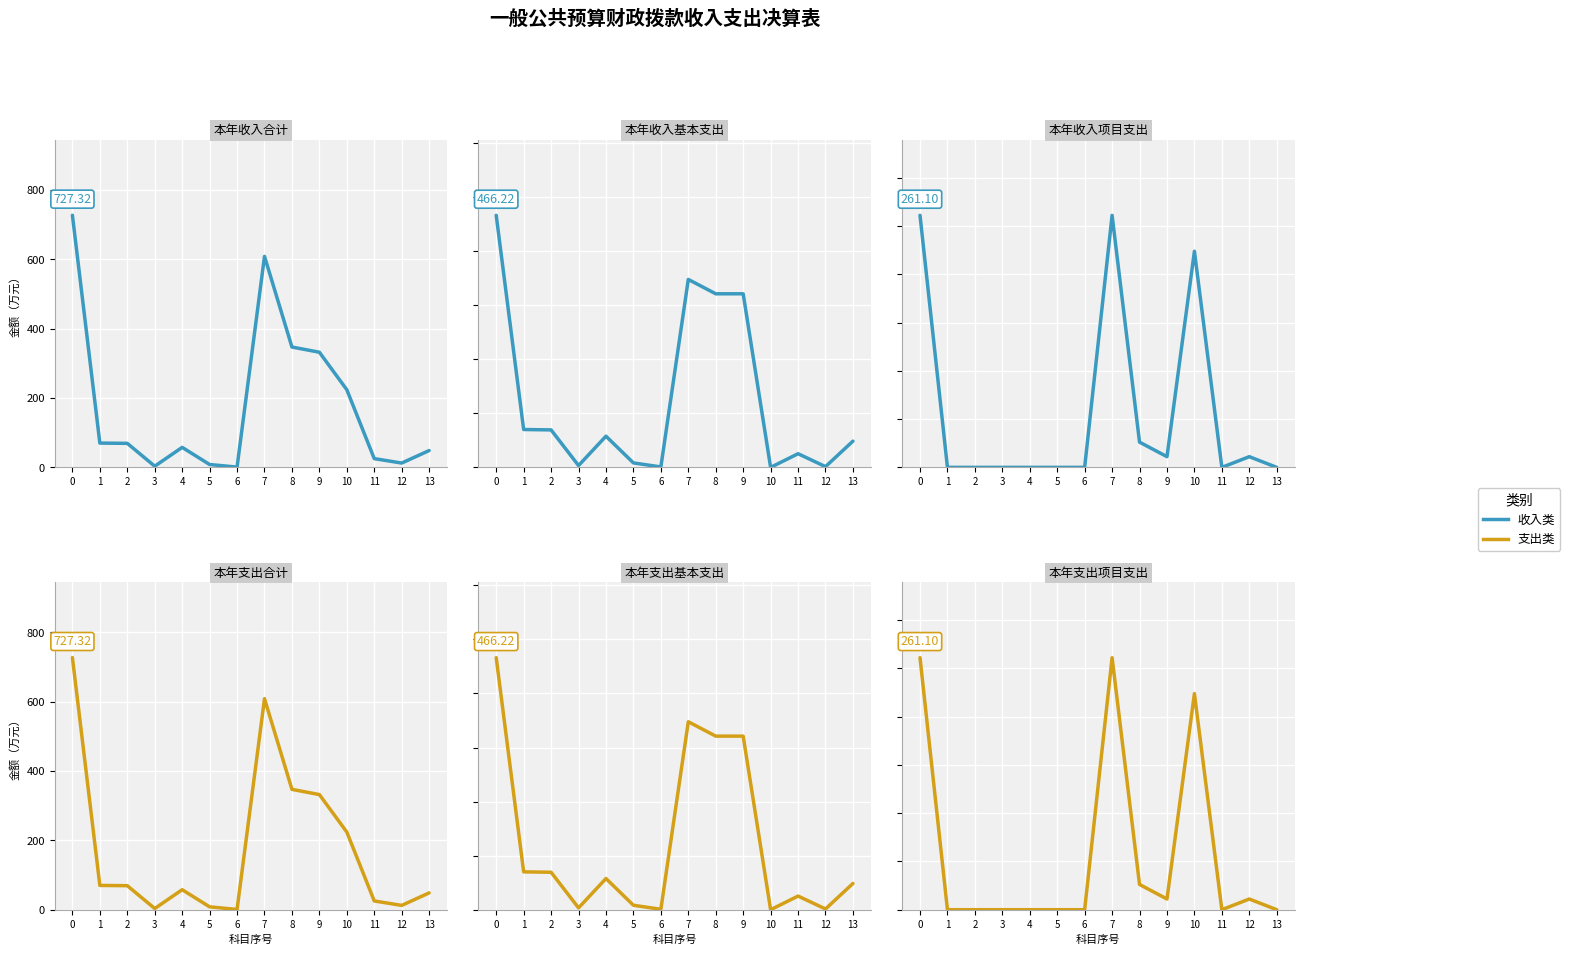

Where do 本年收入基本支出 and 本年收入项目支出 first cross each other?

9 and 10